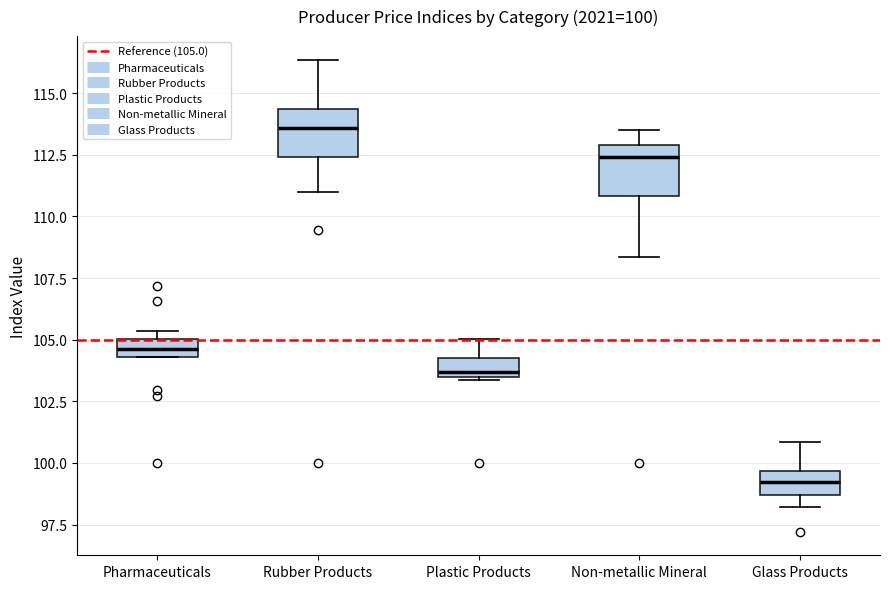

Which box has the highest median line?

Rubber Products